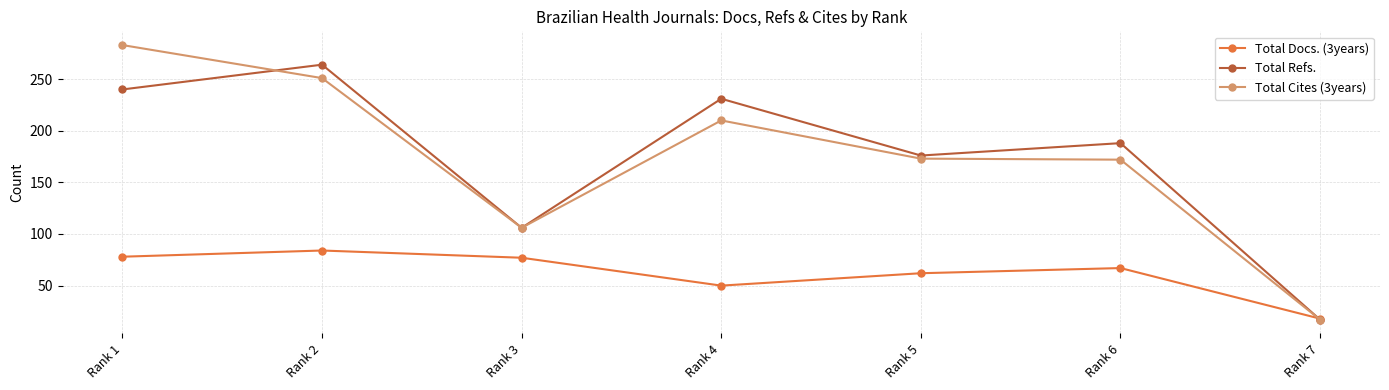

At Rank 1, list the series in order from largest to smallest.

Total Cites (3years), Total Refs., Total Docs. (3years)